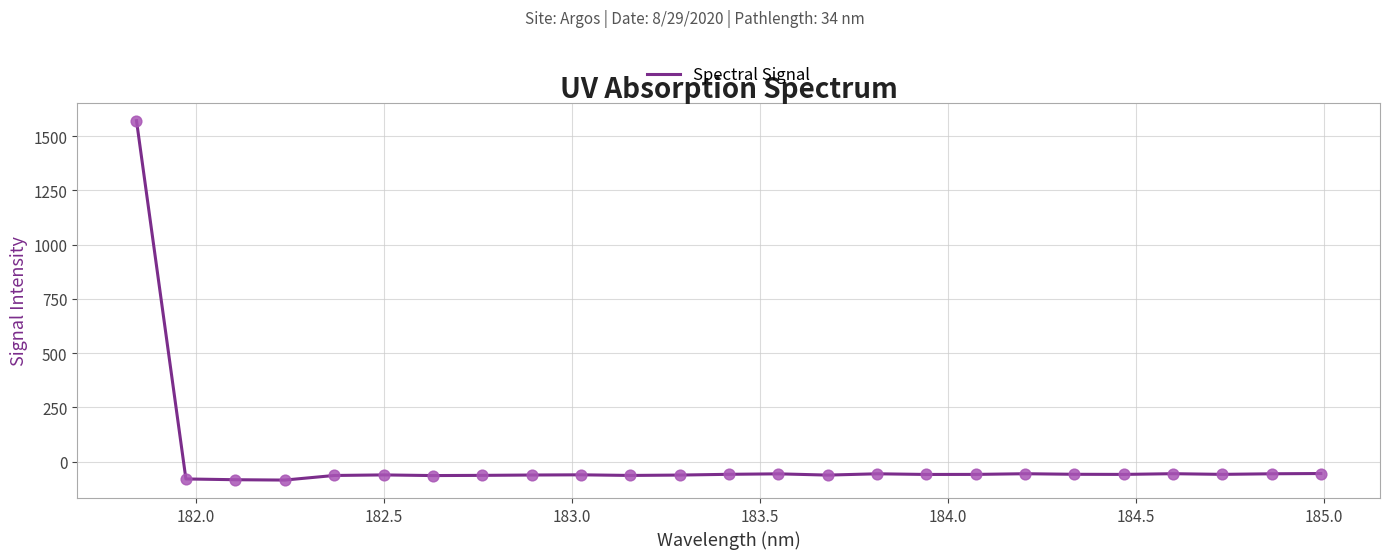

What is the minimum value shown in the chart?

-84.7